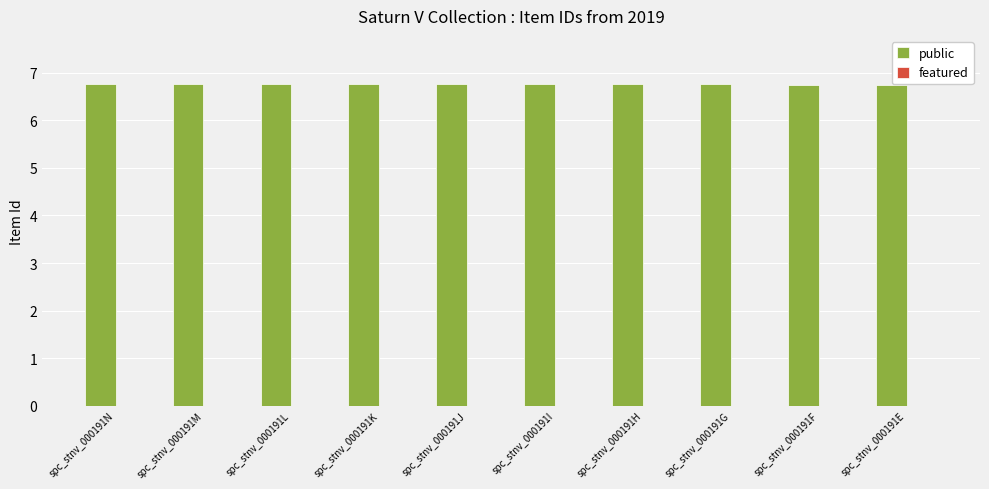

What is the sum of the values at spc_stnv_000191K and spc_stnv_000191J?

13.5